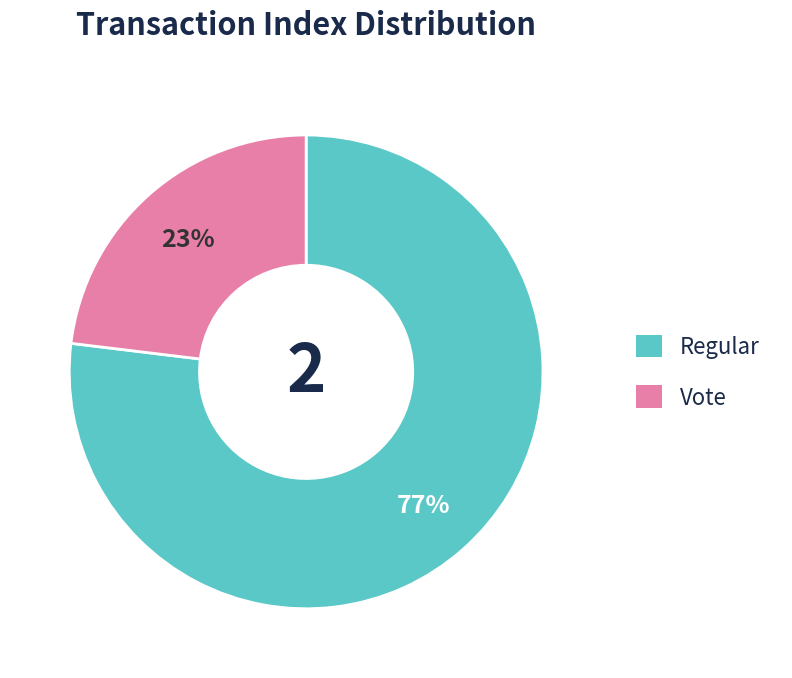

Does any single category account for the majority?

Yes